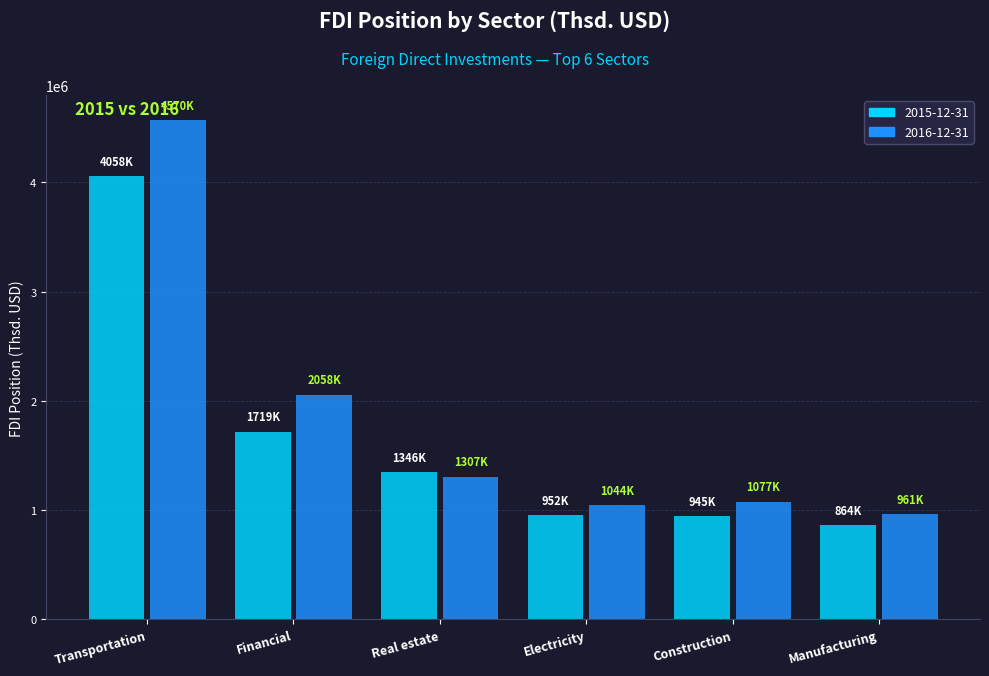

Rank the series by their maximum value, from lowest to highest.

2015-12-31, 2016-12-31